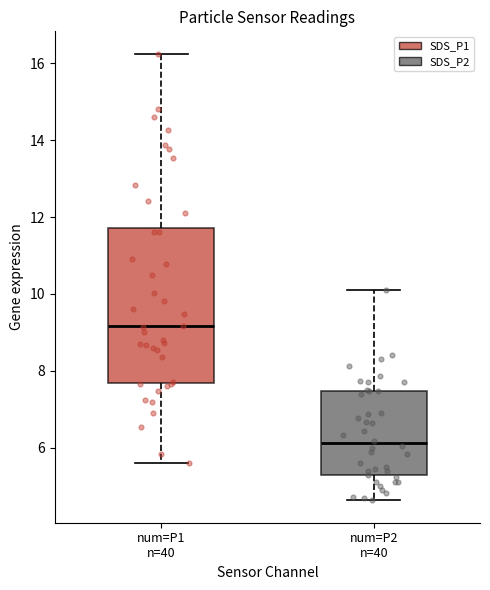

Reading left to right, read every box against the y-axis: the position of its median line, the range the box covers, and the ends of its whiskers. The values are not printed on the chart, so give them approximately, as read against the axis.

num=P1 n=40: median 9.2, box 7.6 to 11.8, whiskers 5.6 to 16.2
num=P2 n=40: median 6.2, box 5.2 to 7.4, whiskers 4.6 to 10.2